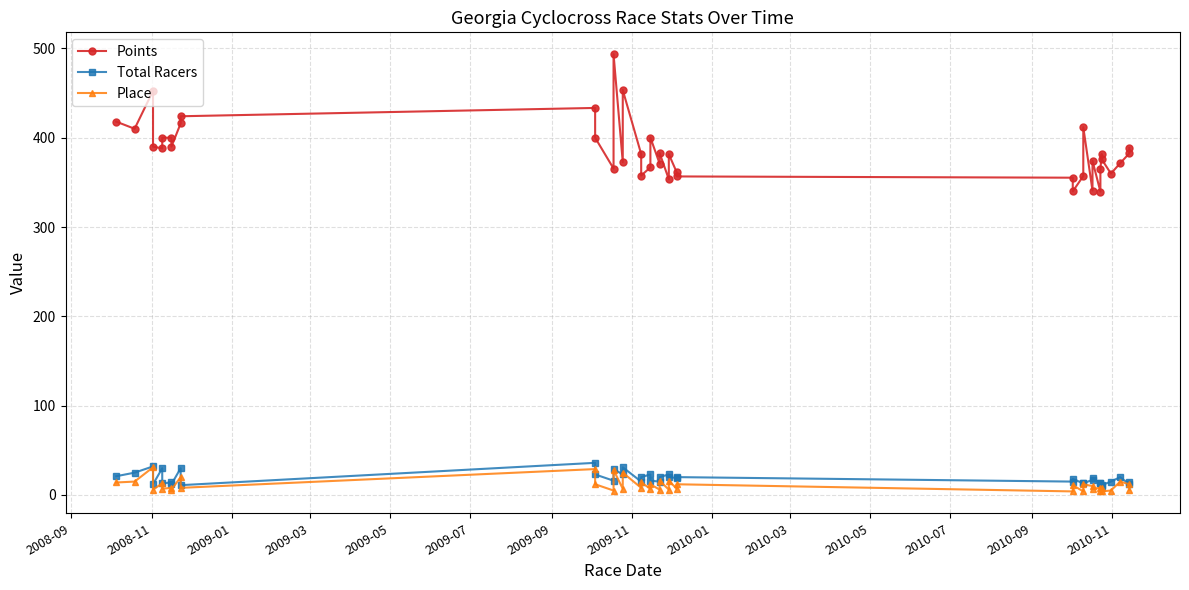

What are all the series names shown in the legend?

Points, Total Racers, Place